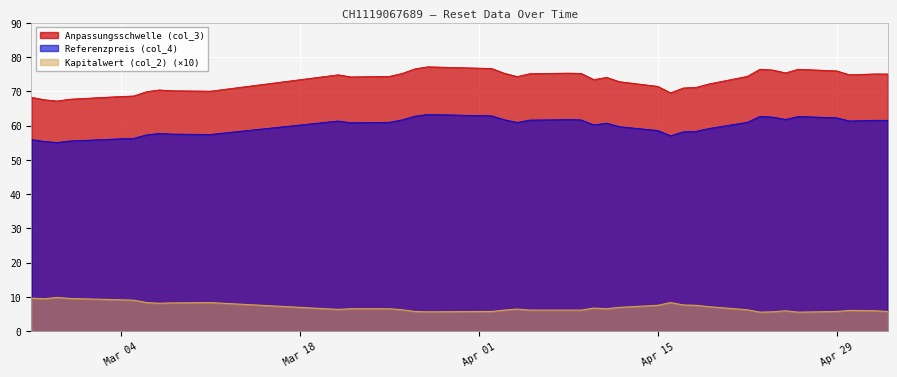

The Anpassungsschwelle (col_3) series shows 67.2 at 2024-02-28. True or false?

True